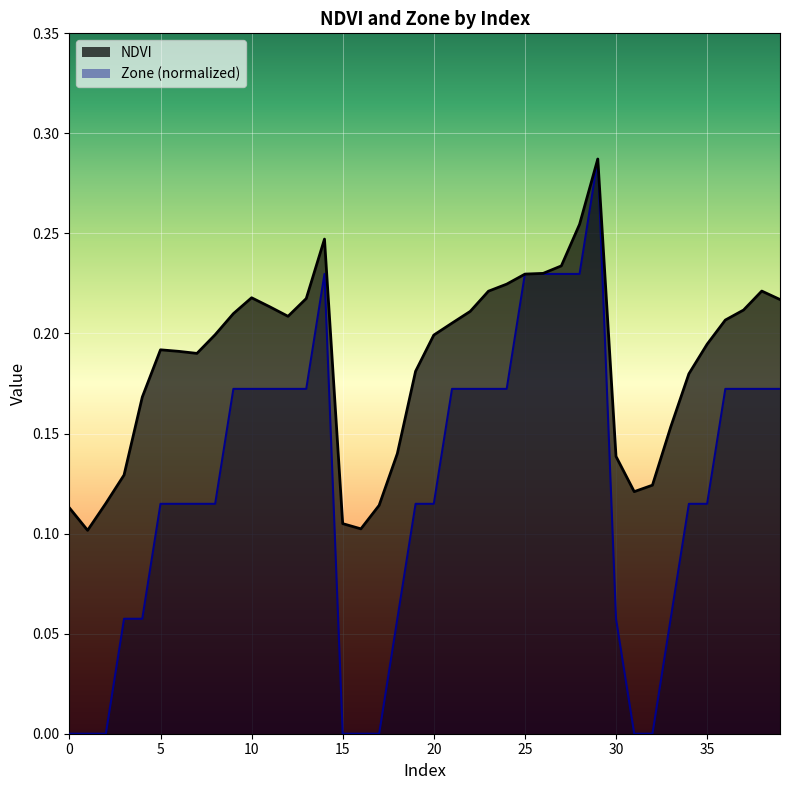

Between which two adjacent categories do NDVI and Zone (normalized) first intersect?

24 and 25